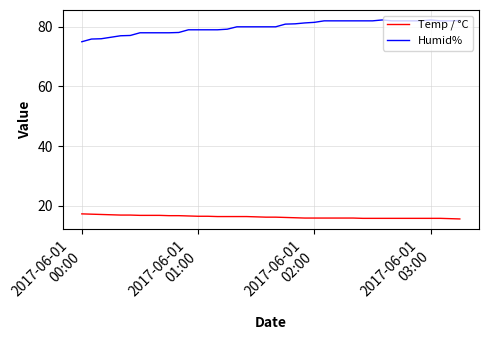

Rank the series by their average value, from lowest to highest.

Temp / °C, Humid%